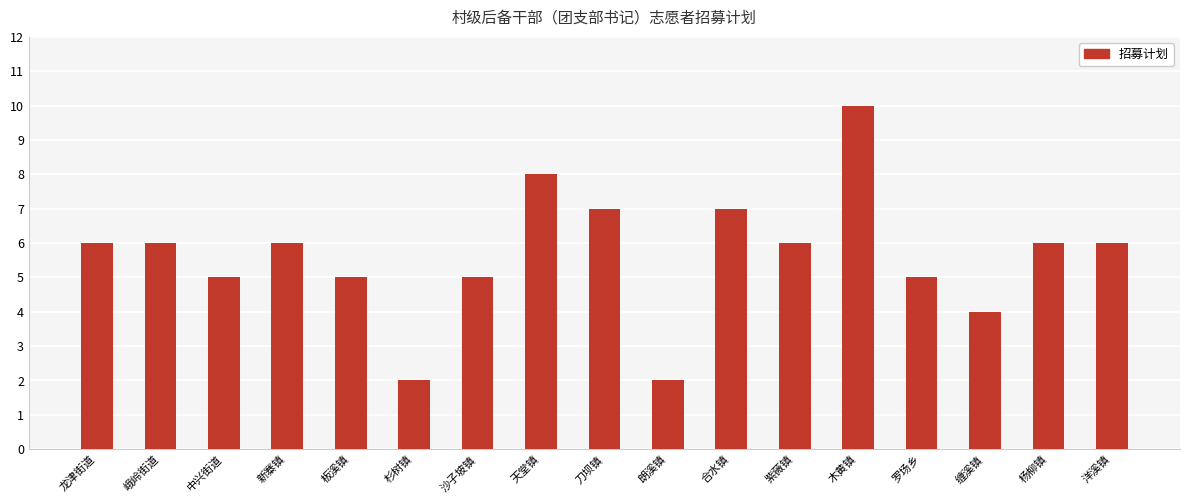

True or false: the data shows 2 at 刀坝镇.

False